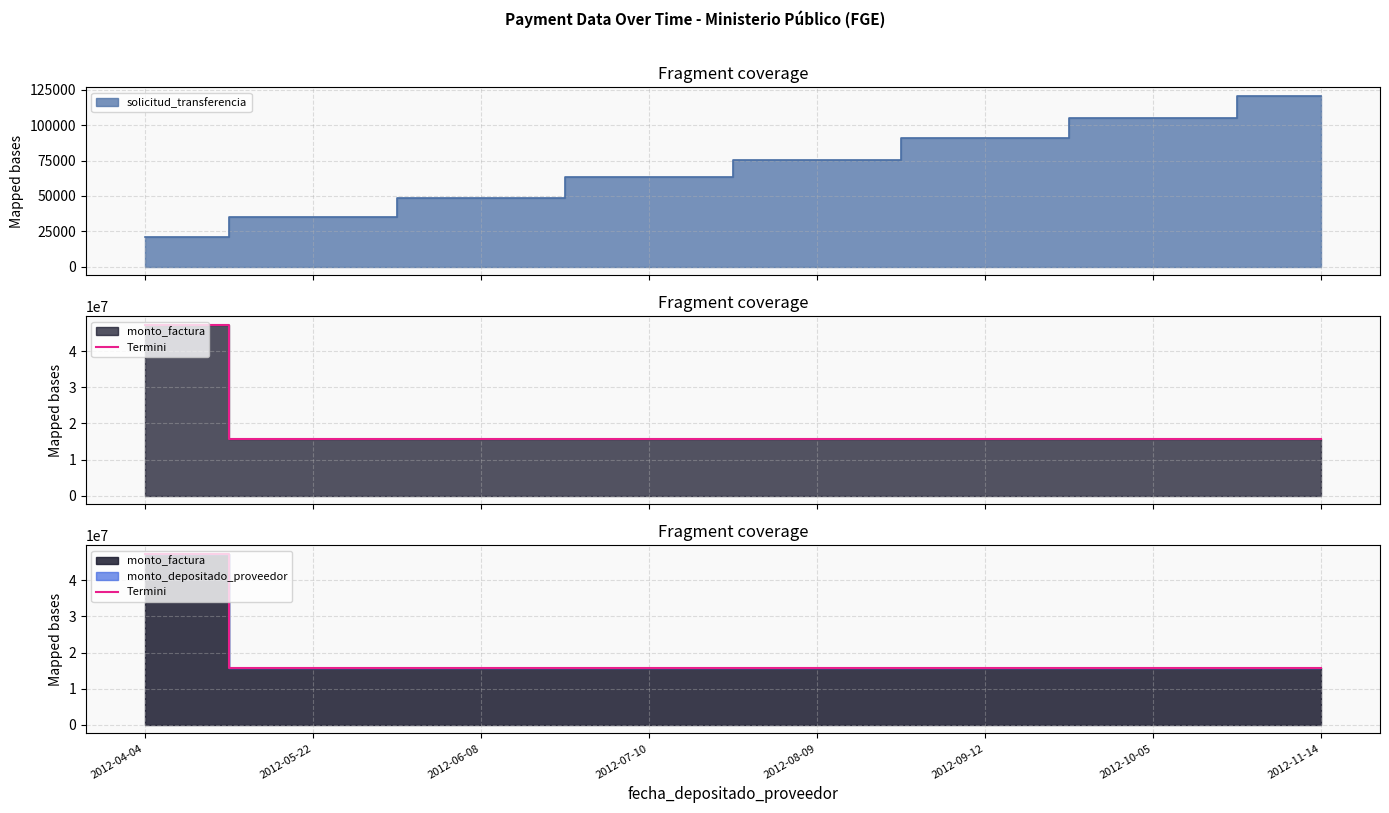

How many data points does each series have?

8